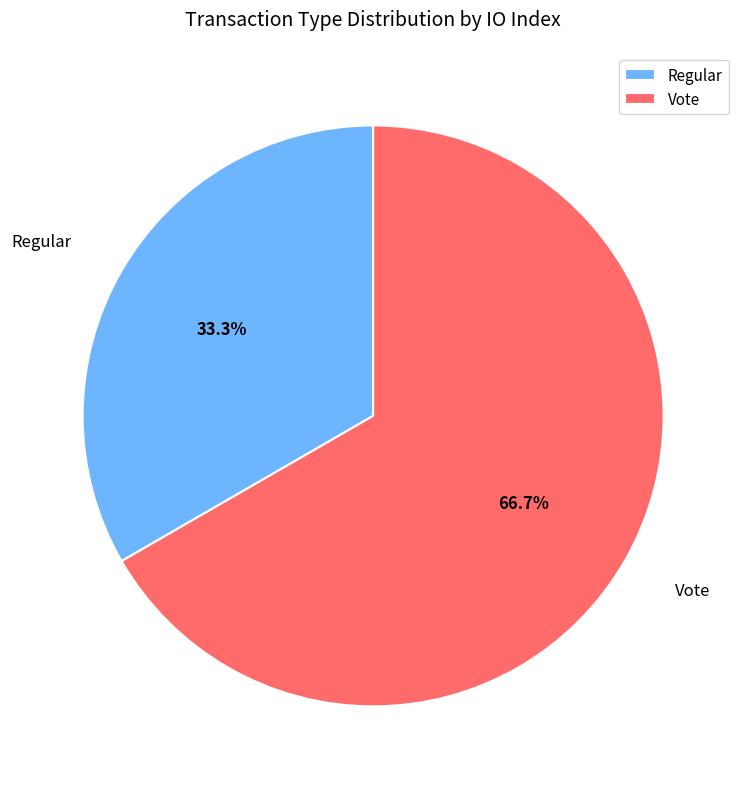

Which category has the biggest portion of the pie?

Vote